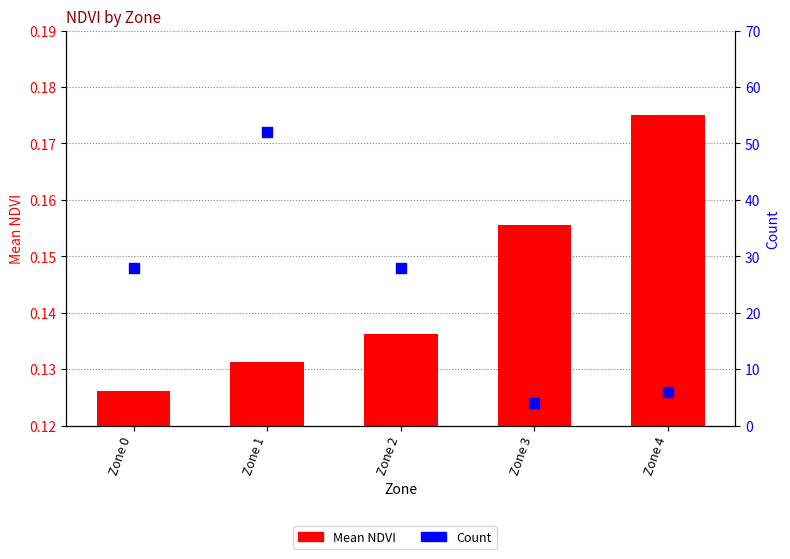

At which category is the sum across all series the highest?

Zone 1